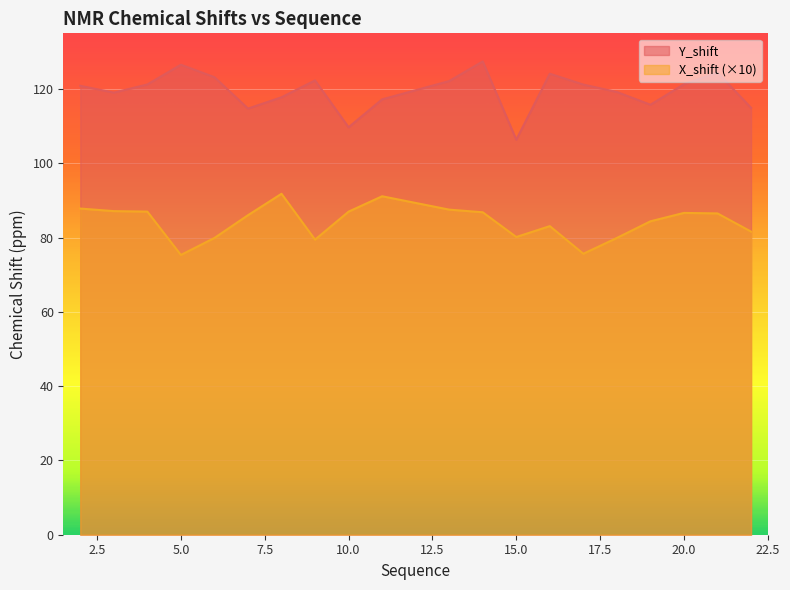

Is the value of Y_shift at 2 greater than the value of X_shift at 18?

Yes